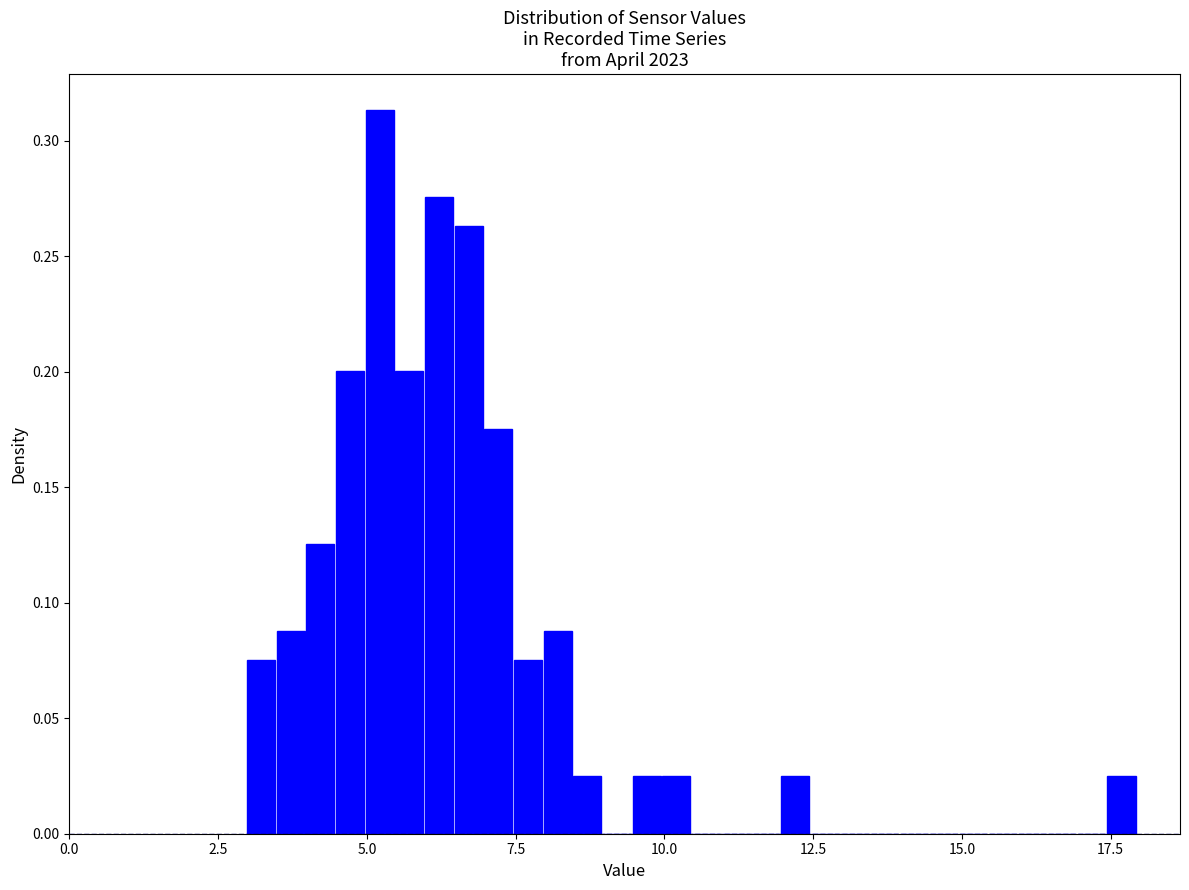

Read against the x-axis, roughly where is the centre of the tallest bar?

5.0